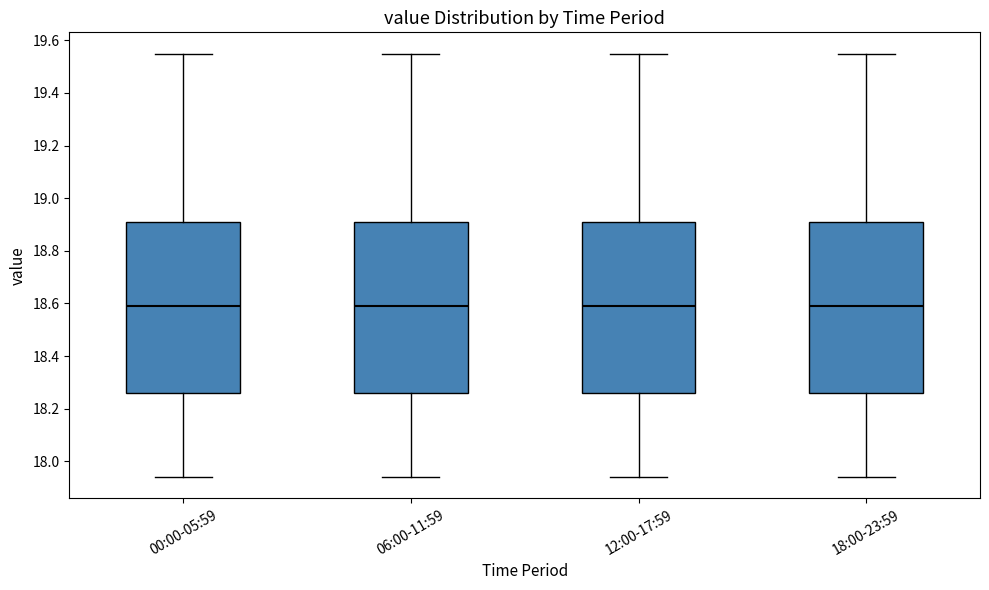

Reading left to right, read every box against the y-axis: the position of its median line, the range the box covers, and the ends of its whiskers. The values are not printed on the chart, so give them approximately, as read against the axis.

00:00-05:59: median 18.60, box 18.26 to 18.92, whiskers 17.94 to 19.56
06:00-11:59: median 18.60, box 18.26 to 18.92, whiskers 17.94 to 19.56
12:00-17:59: median 18.60, box 18.26 to 18.92, whiskers 17.94 to 19.56
18:00-23:59: median 18.60, box 18.26 to 18.92, whiskers 17.94 to 19.56